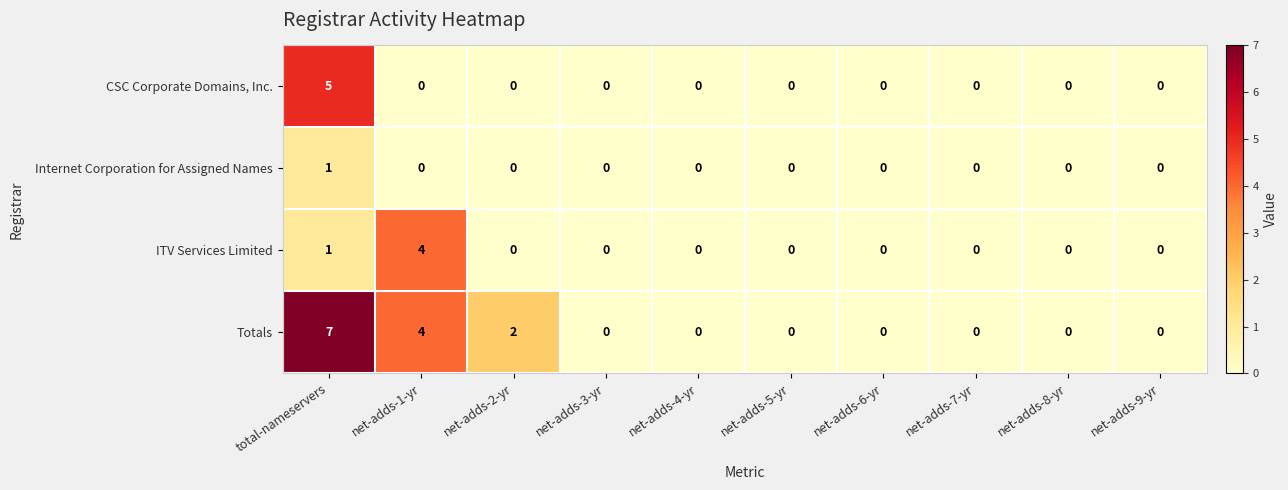

Read the Totals value at net-adds-1-yr.

4